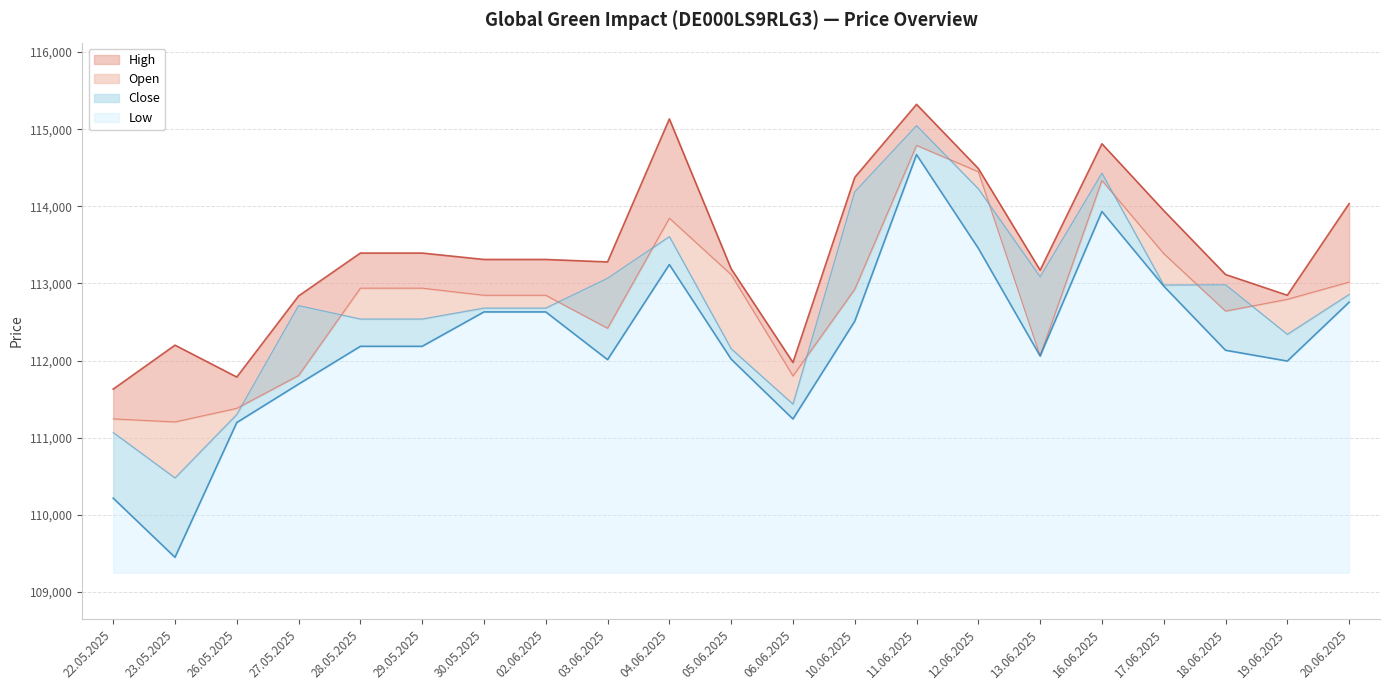

Rank the categories by High value from highest to lowest.

11.06.2025, 04.06.2025, 16.06.2025, 12.06.2025, 10.06.2025, 20.06.2025, 17.06.2025, 28.05.2025, 29.05.2025, 30.05.2025, 02.06.2025, 03.06.2025, 05.06.2025, 13.06.2025, 18.06.2025, 19.06.2025, 27.05.2025, 23.05.2025, 06.06.2025, 26.05.2025, 22.05.2025